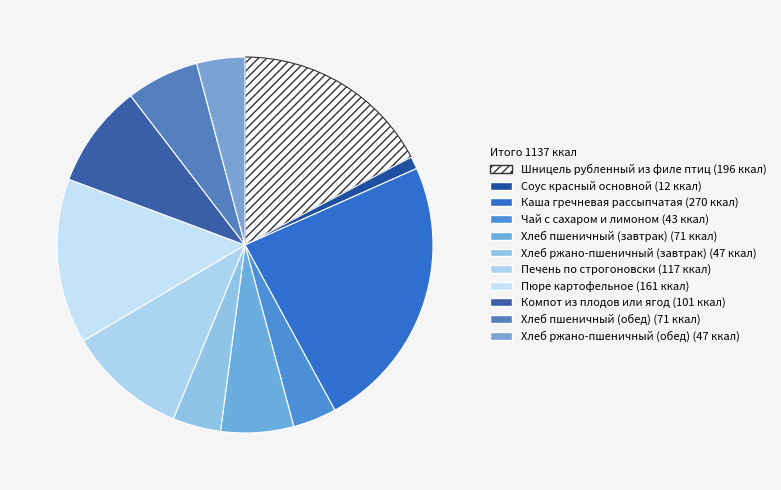

To the nearest percent, what is the difference between the largest and smallest slice percentages?

23%